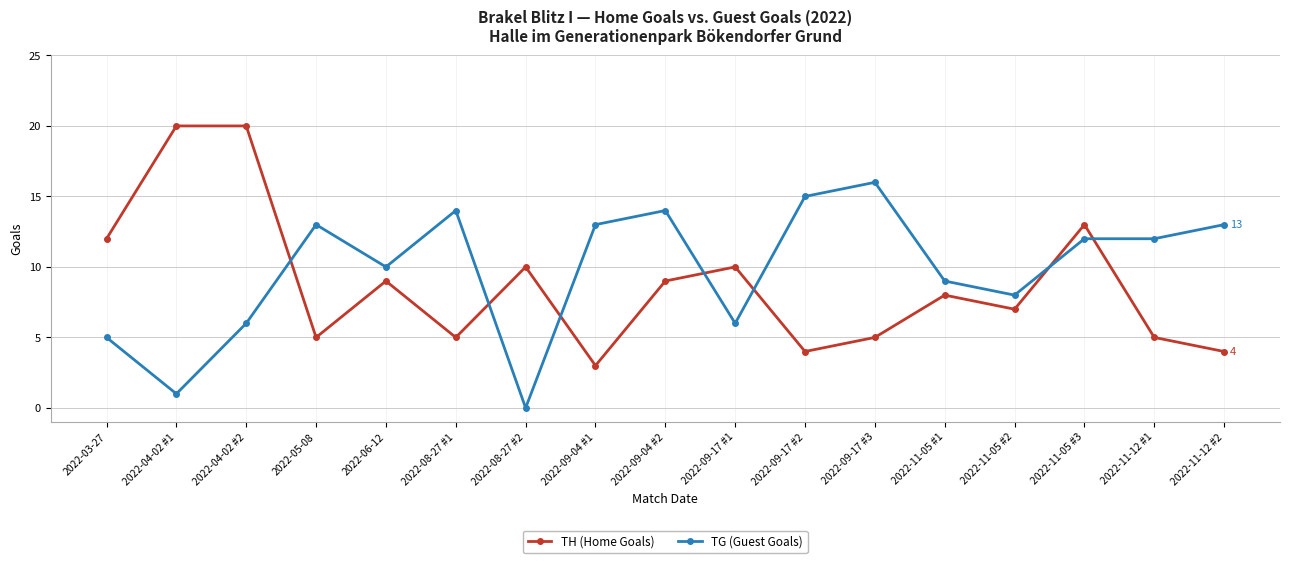

What is the sum of the TG (Guest Goals) values at 2022-11-05 #2 and 2022-08-27 #2?

8